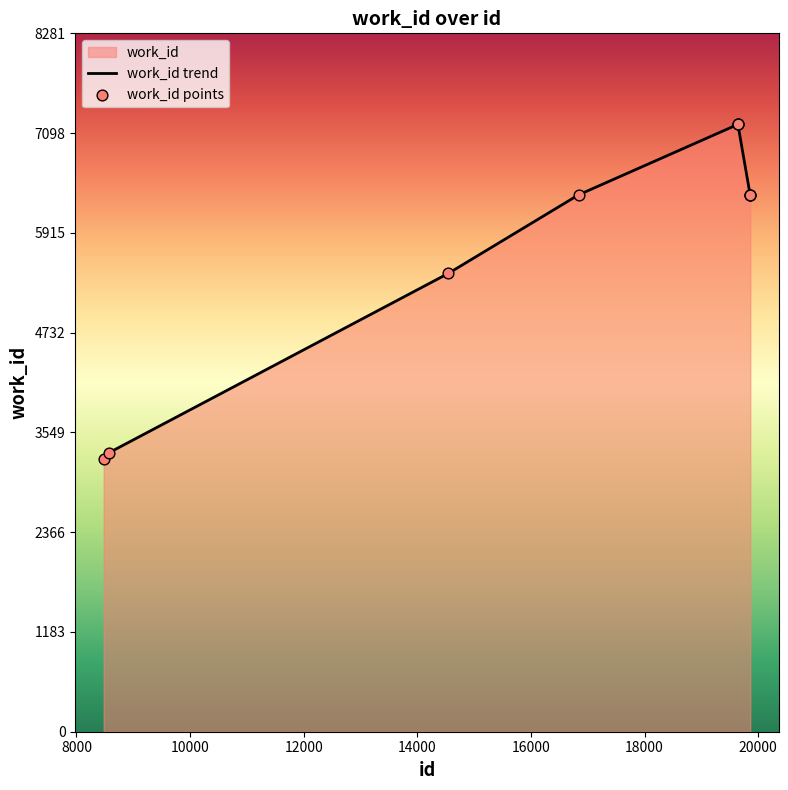

What is the change in value from 14544 to 19859?

+932